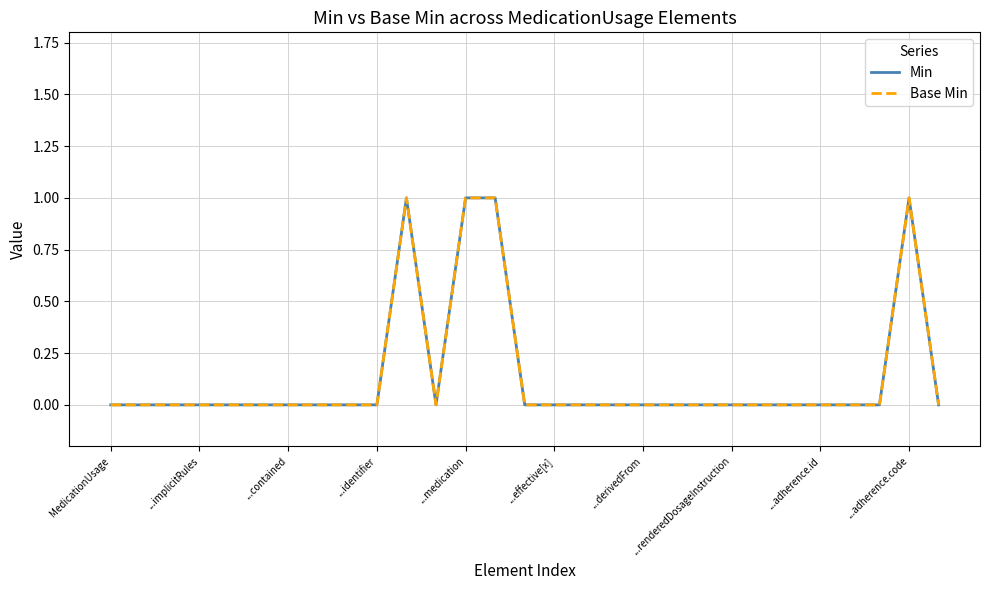

Reading left to right, what are all the values shown in this chart?

Min: 0	0	0	0	0	0	0	0	0	0	1	0	1	1	0	0	0	0	0	0	0	0	0	0	0	0	0	1	0
Base Min: 0	0	0	0	0	0	0	0	0	0	1	0	1	1	0	0	0	0	0	0	0	0	0	0	0	0	0	1	0